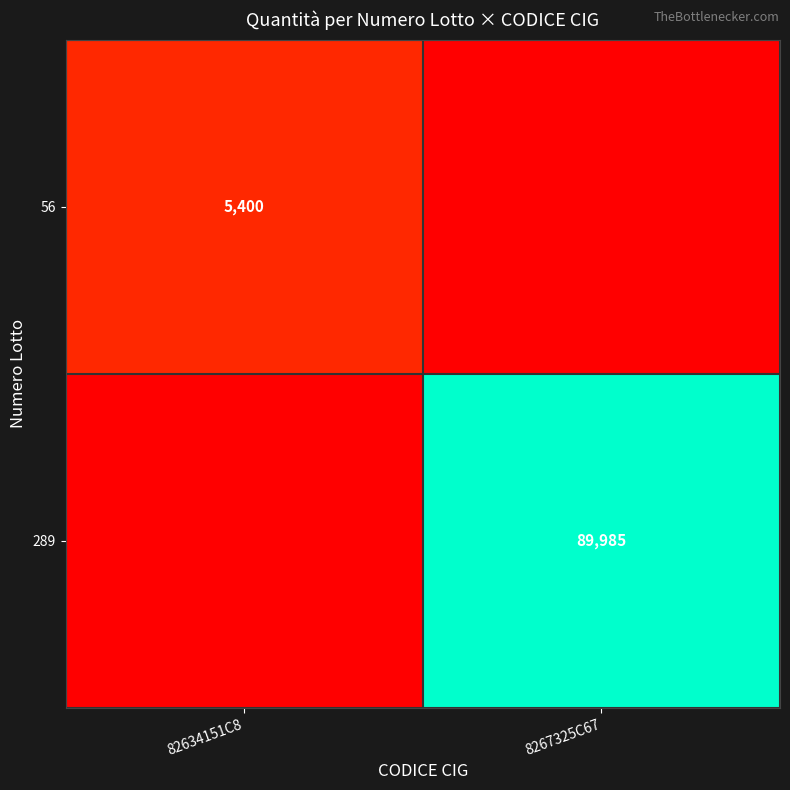

What is the total value across all series at 82634151C8?

5400